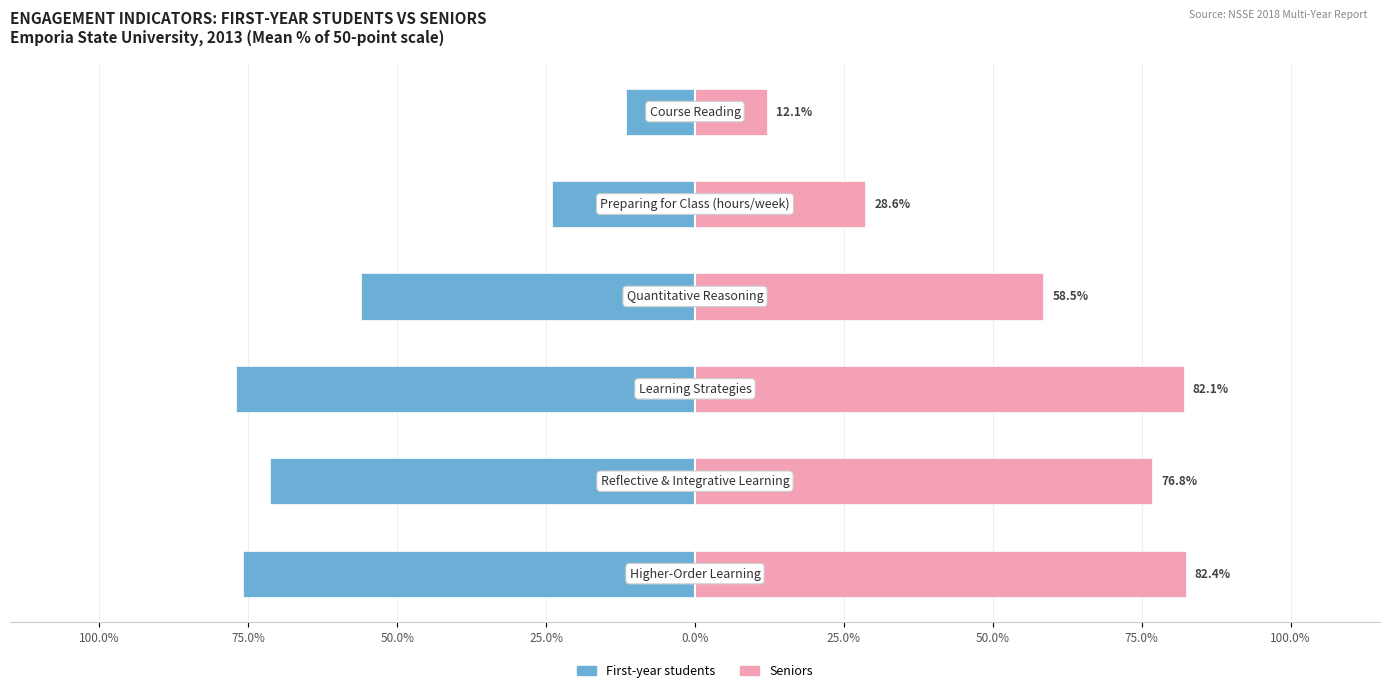

The value of Seniors at 75.0% is 76.8. True or false?

True